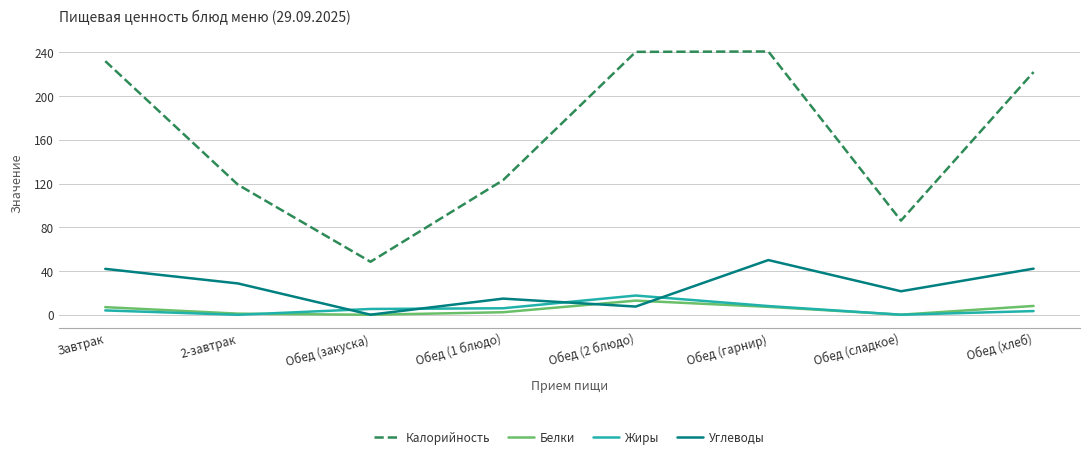

What is the lowest value of the Калорийность series?

48.5